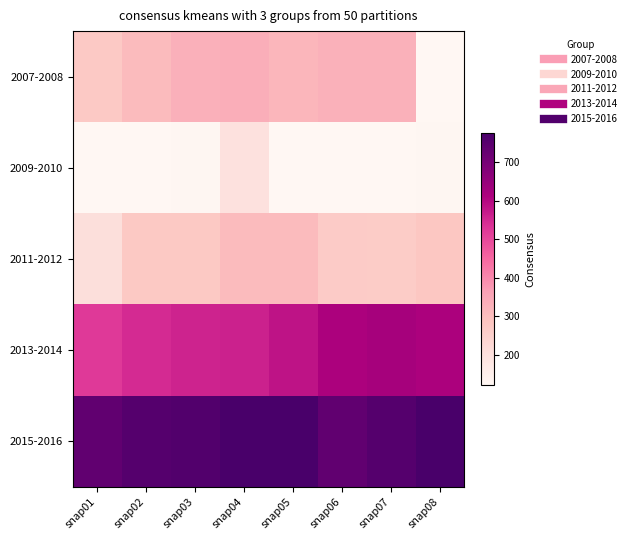

Which series has the widest spread of values?

2007-2008